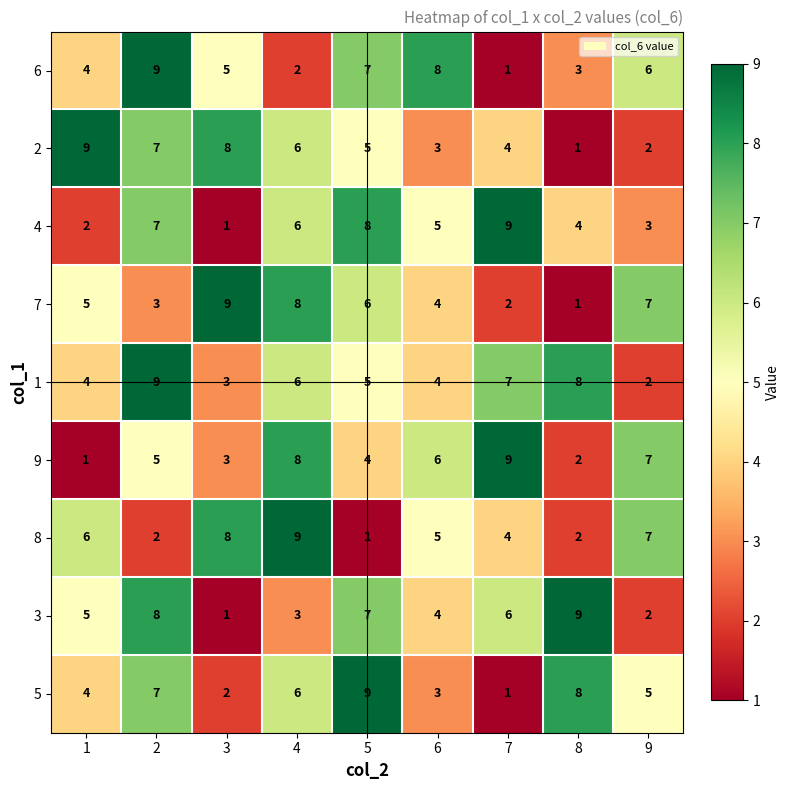

Read the 2 value at 3.

8